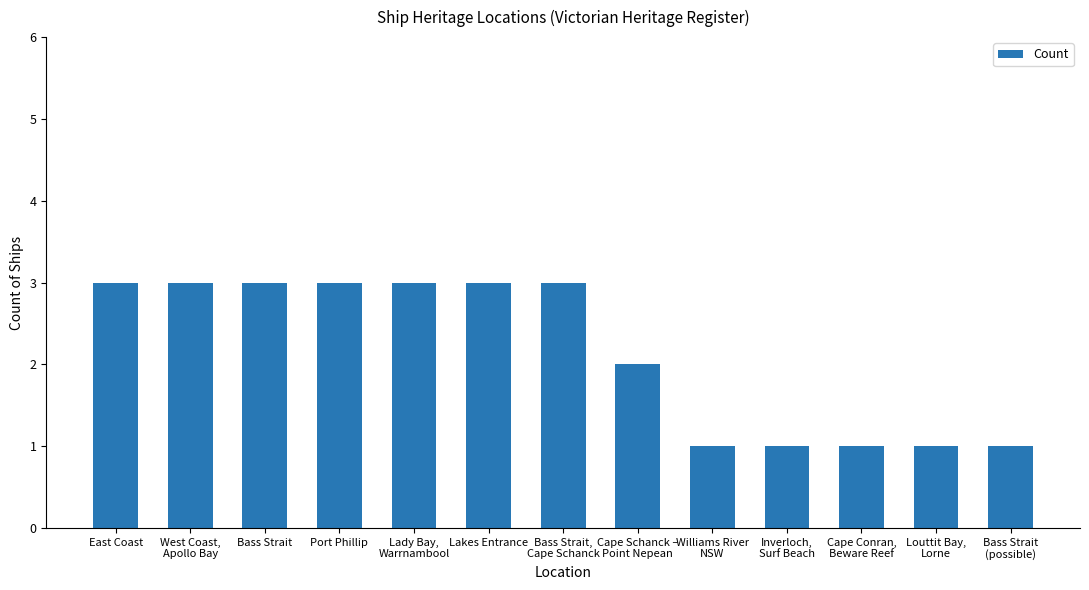

Count the number of categories in the chart.

13